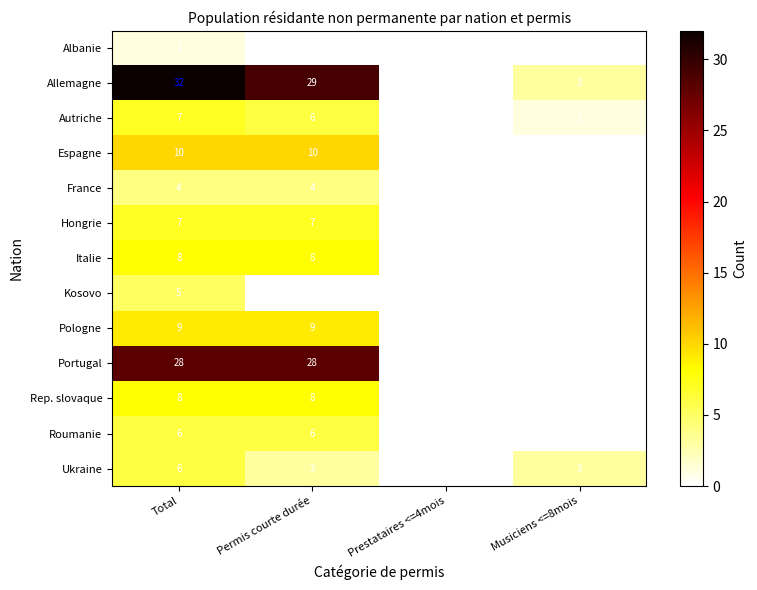

What is the difference between the maximum and second lowest values in the Italie series?

8